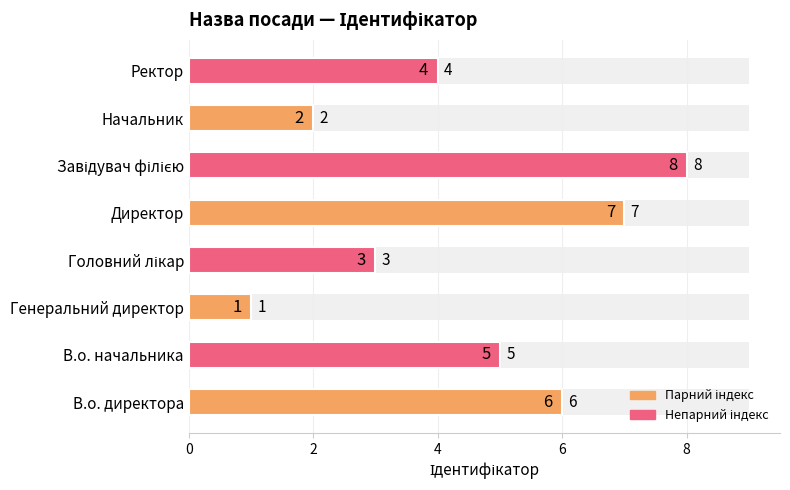

How many data points does each series have?

8